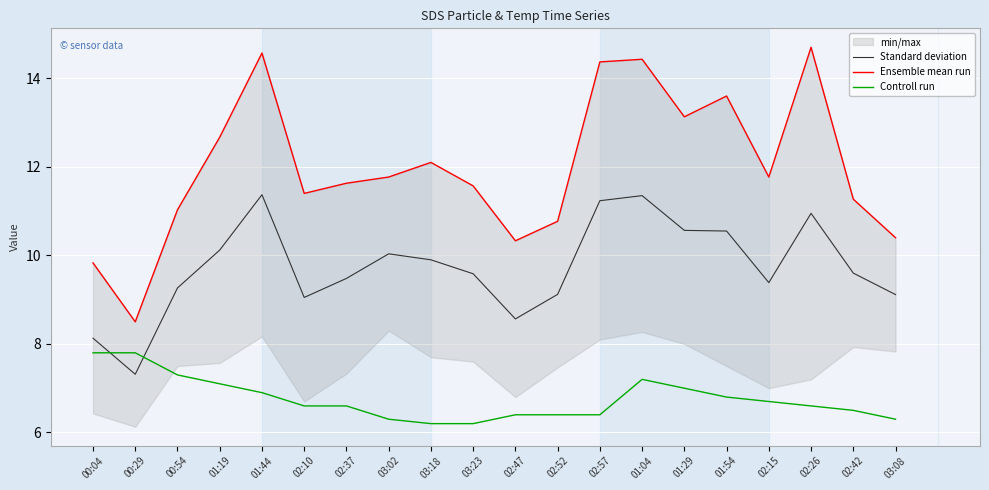

True or false: Ensemble mean run has more than 1 points higher than both neighbors.

True